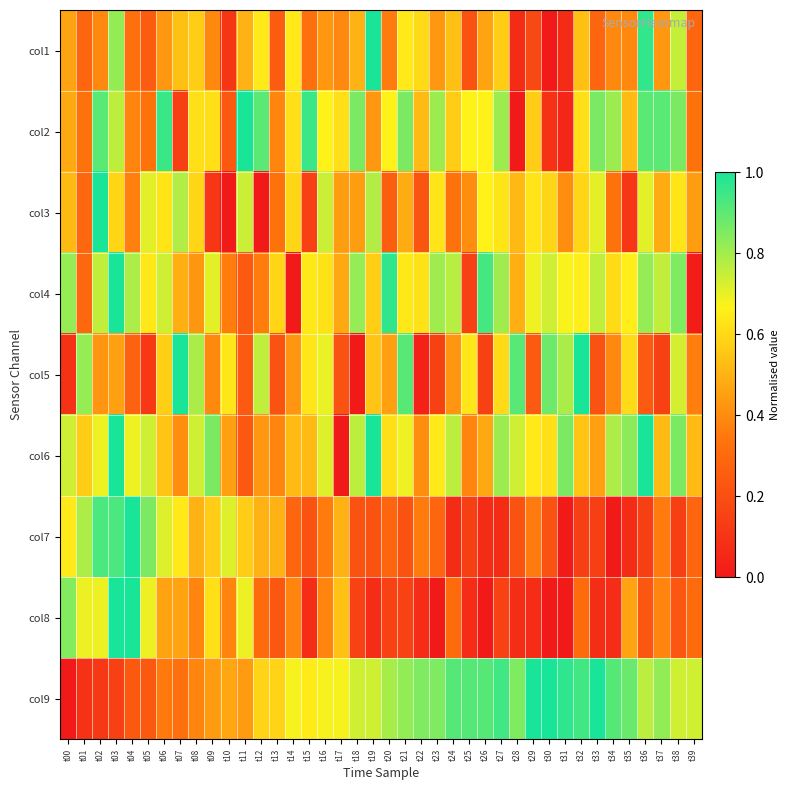

What is the total value across all series at t07?

4.8